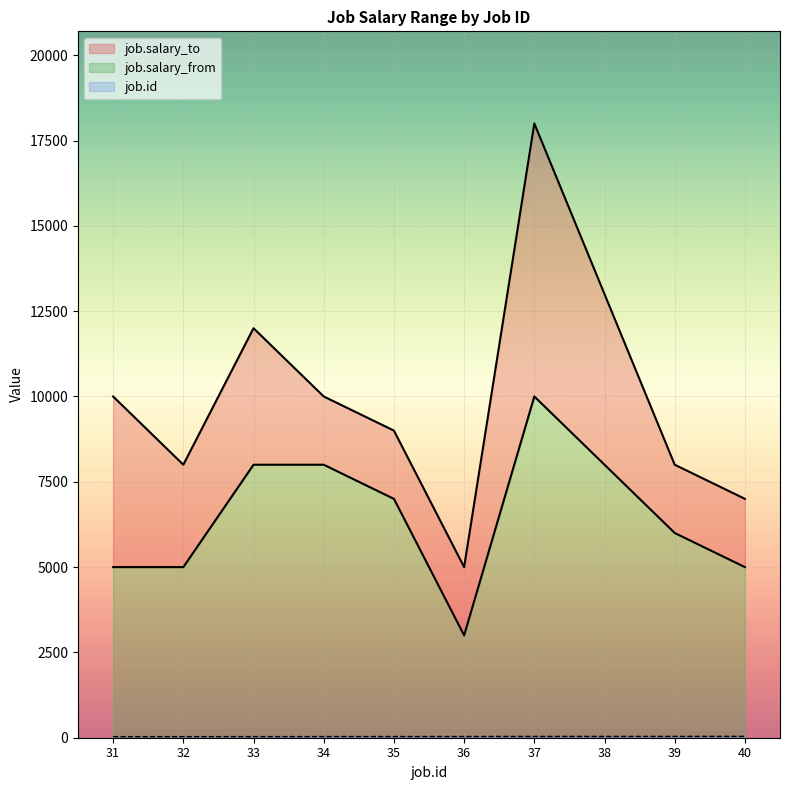

What are all the series names shown in the legend?

job.salary_from, job.salary_to, job.id